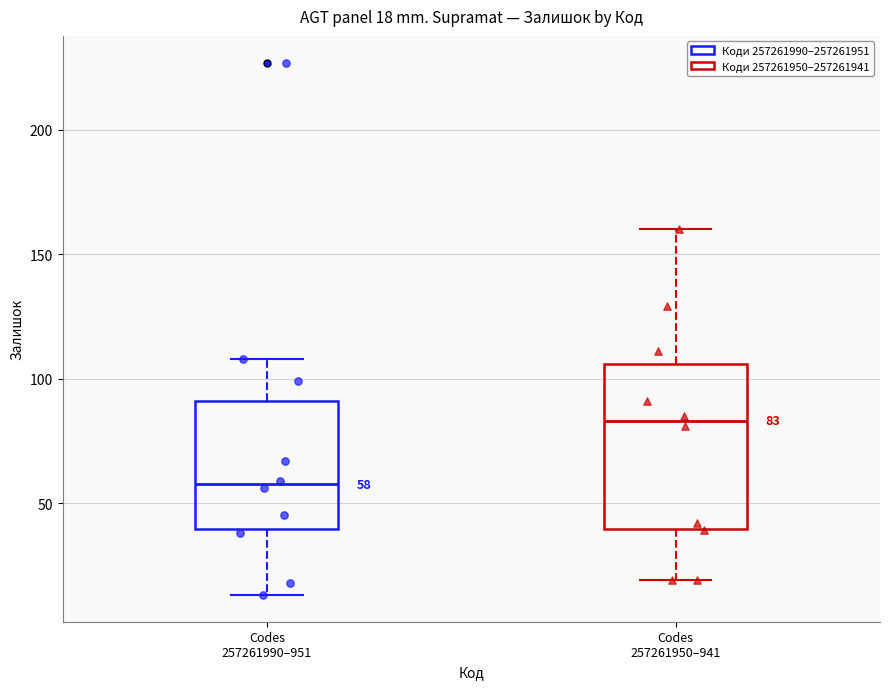

Comparing the boxes themselves (not the whiskers), which one is the tallest?

Codes 257261950–941